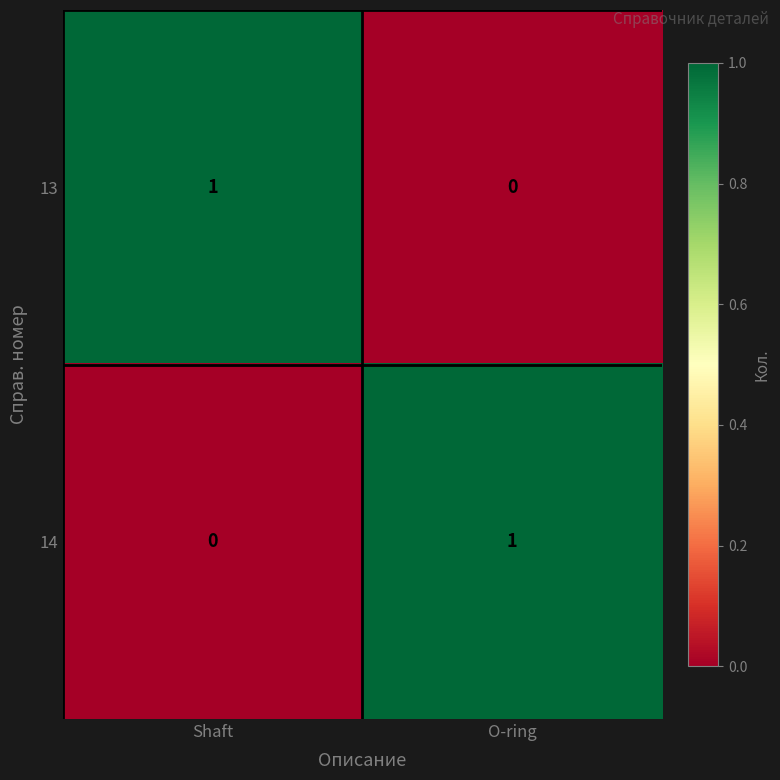

Where is 14 nearest to the value 0?

Shaft